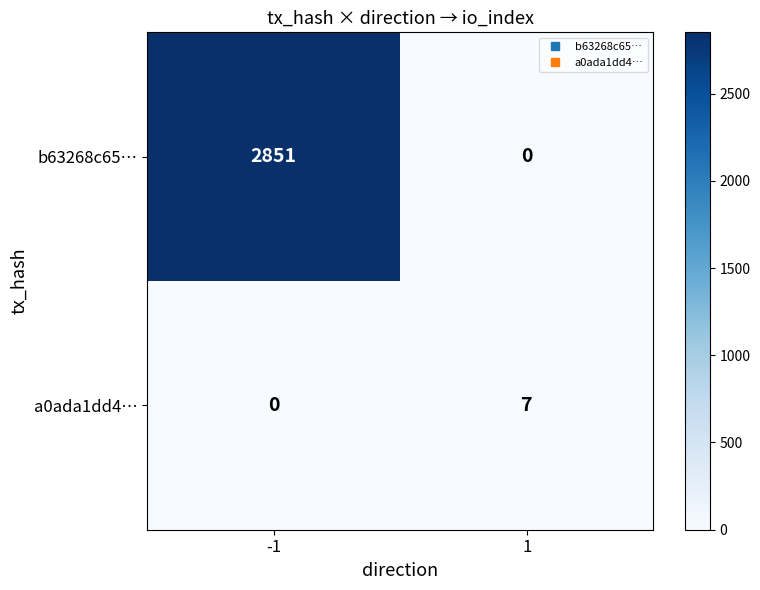

What is the greatest value displayed?

2851